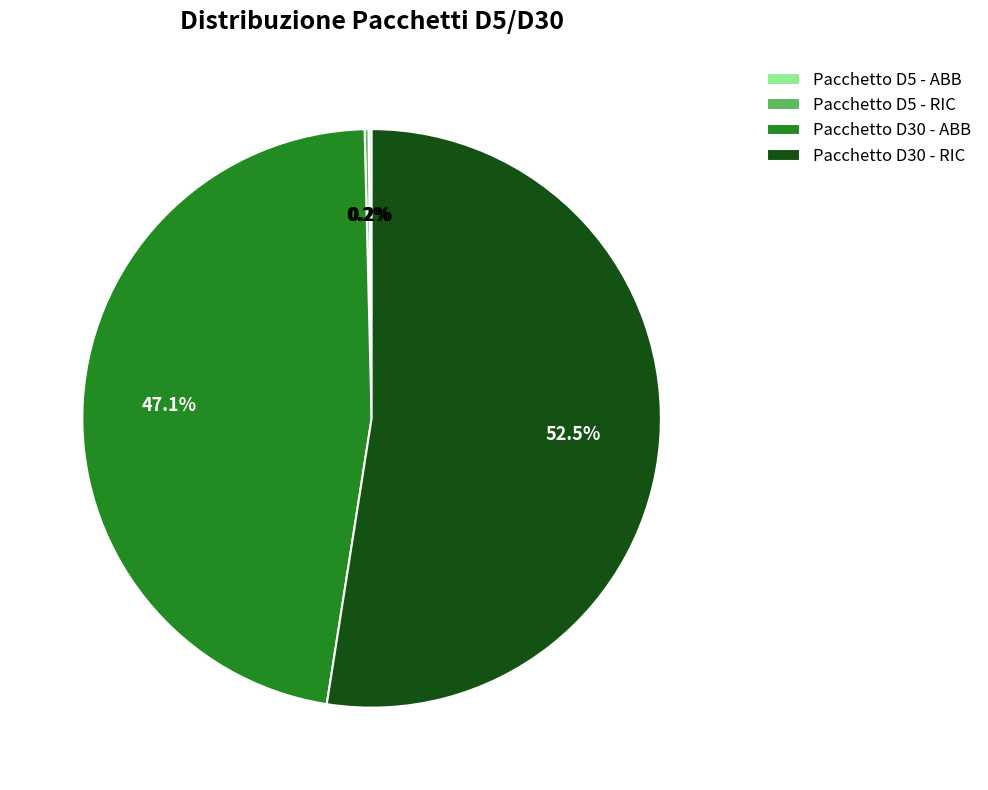

What percentage do Pacchetto D30 - ABB and Pacchetto D30 - RIC together represent?

99.6%